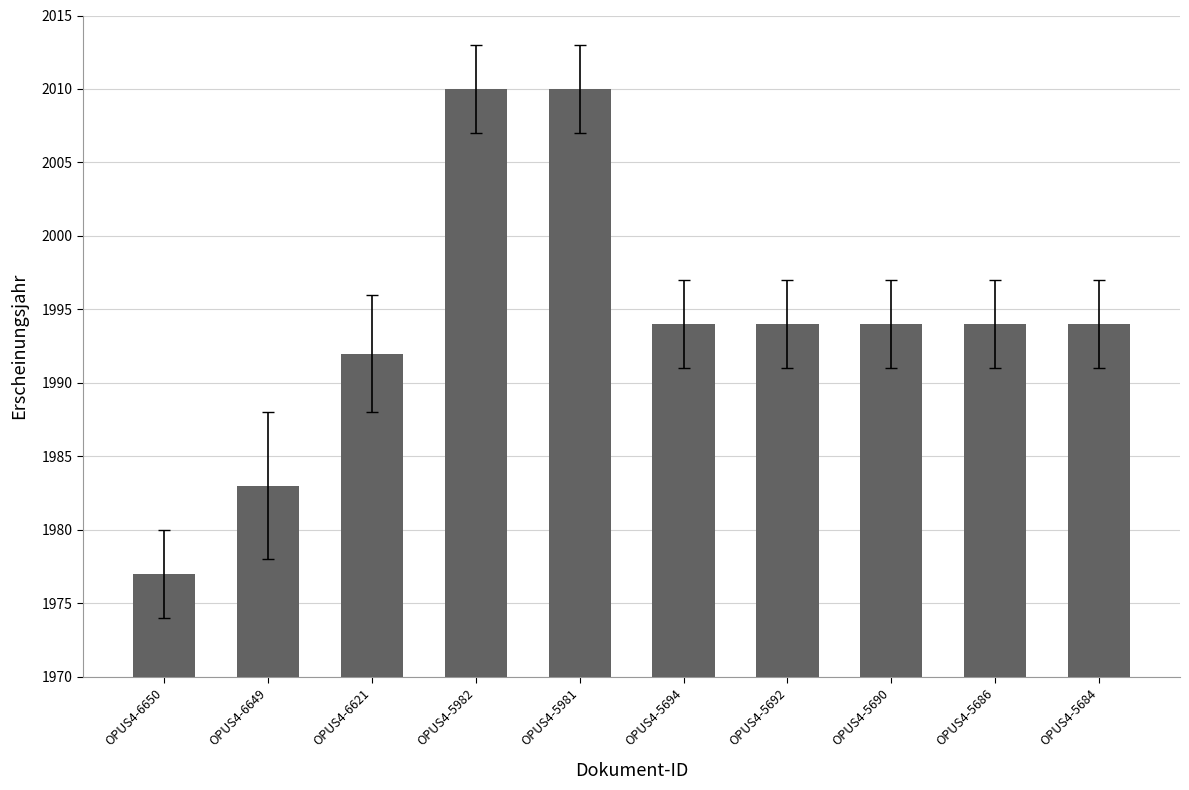

What is the sum of all values?

19942